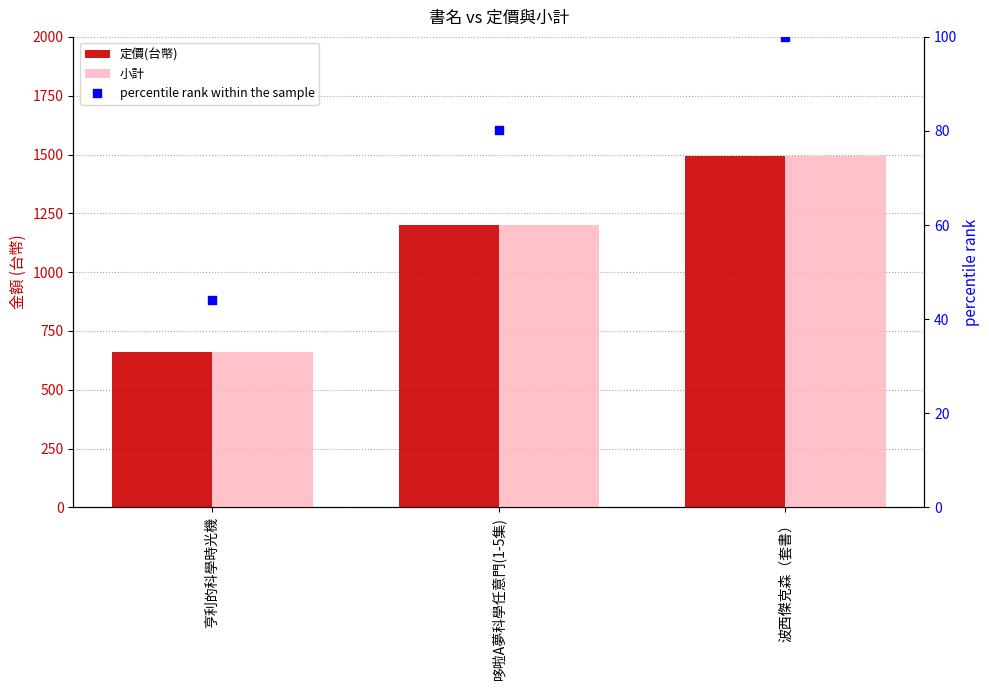

Which series has the widest spread of Y values?

定價(台幣)